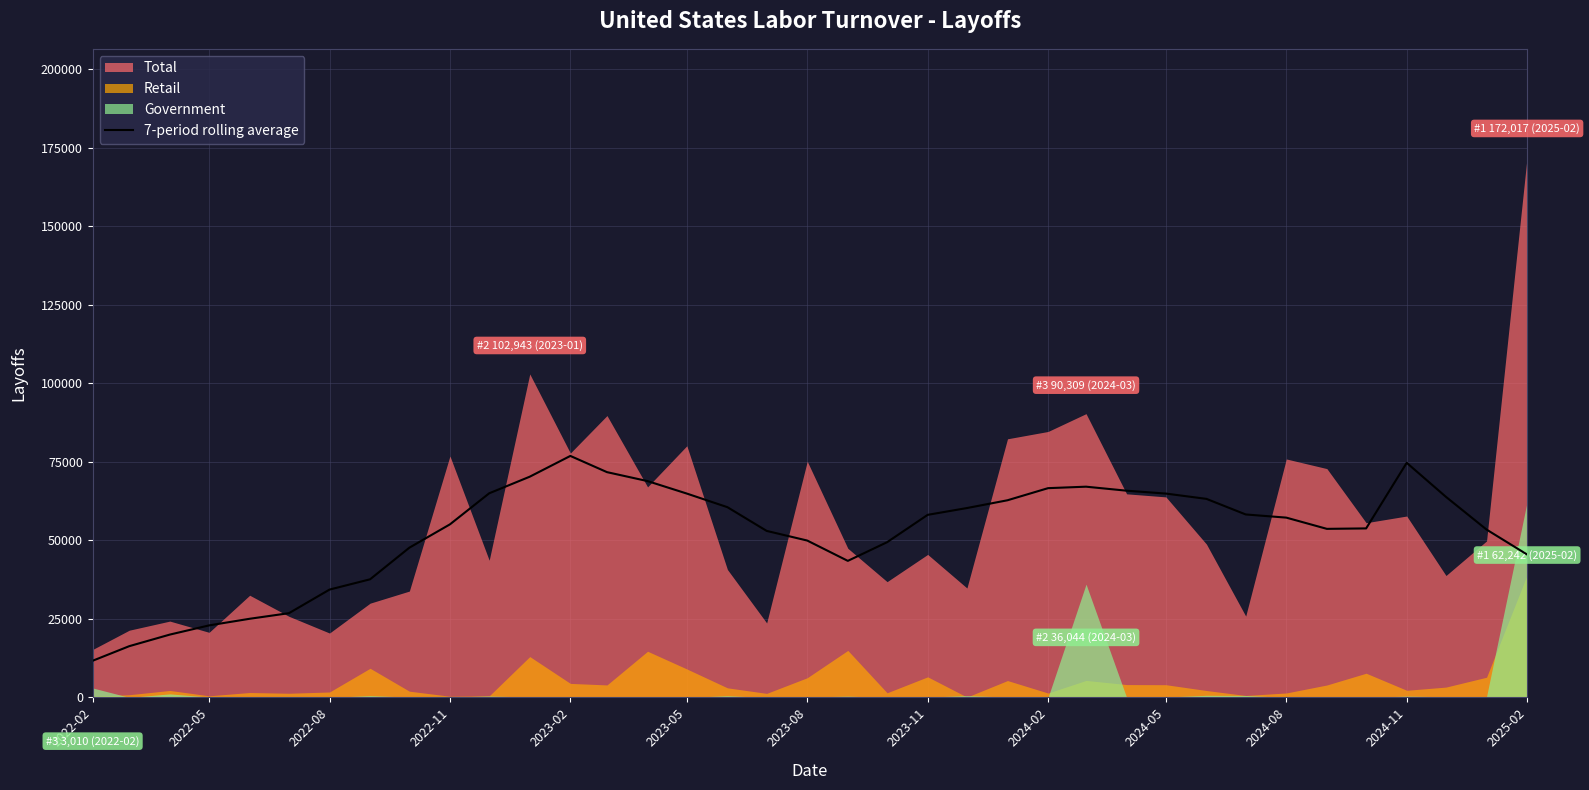

Does the chart have visible grid lines?

Yes